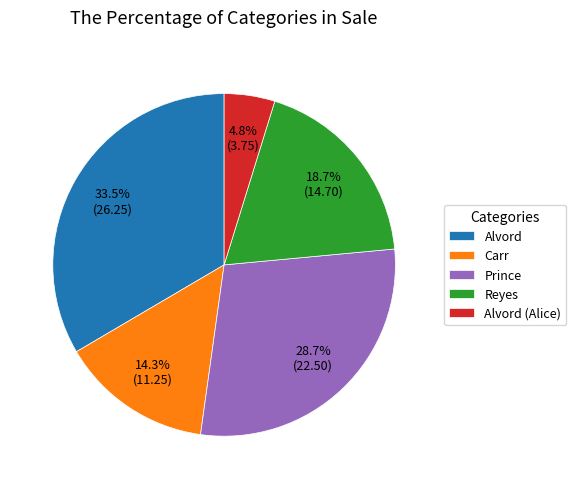

To the nearest percent, what portion does Alvord (Alice) represent?

5%